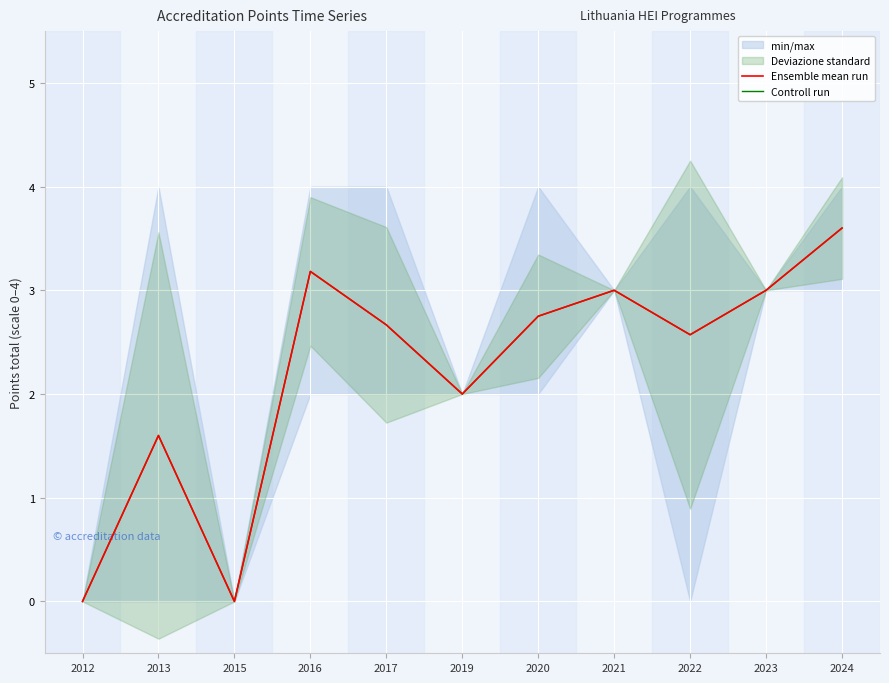

How many positive values does the Controll run series have?

9